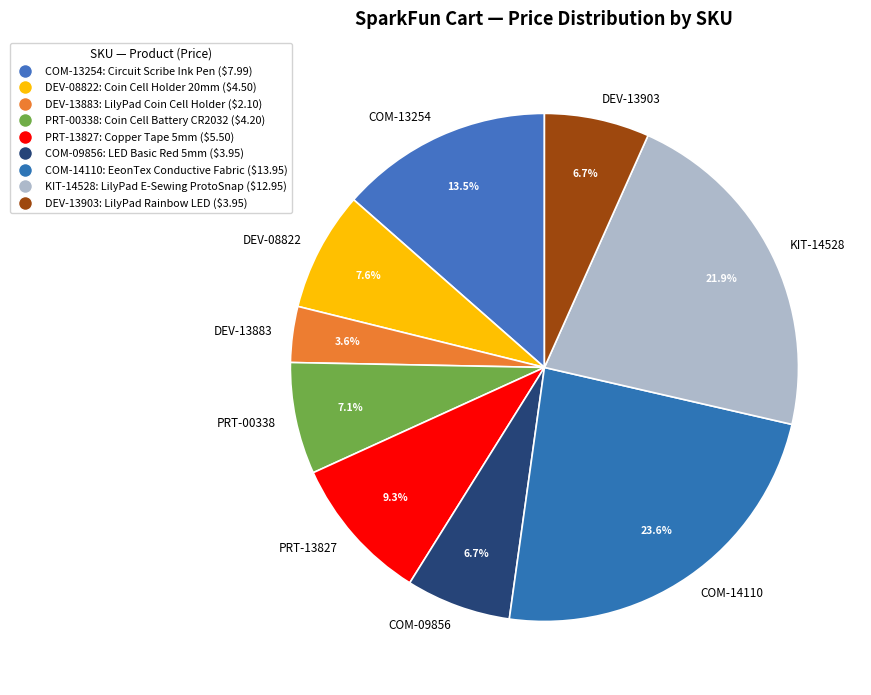

Does any single category account for the majority?

No